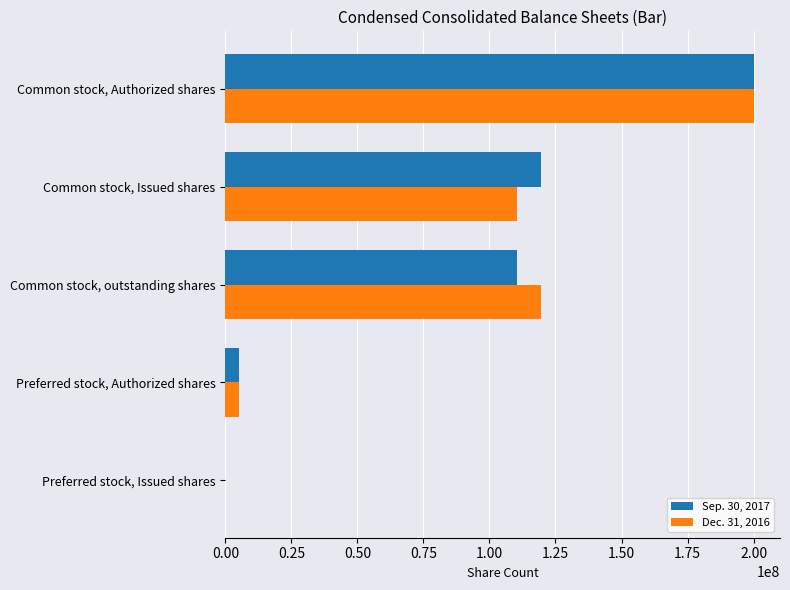

At which category is the sum across all series the highest?

Common stock, Authorized shares